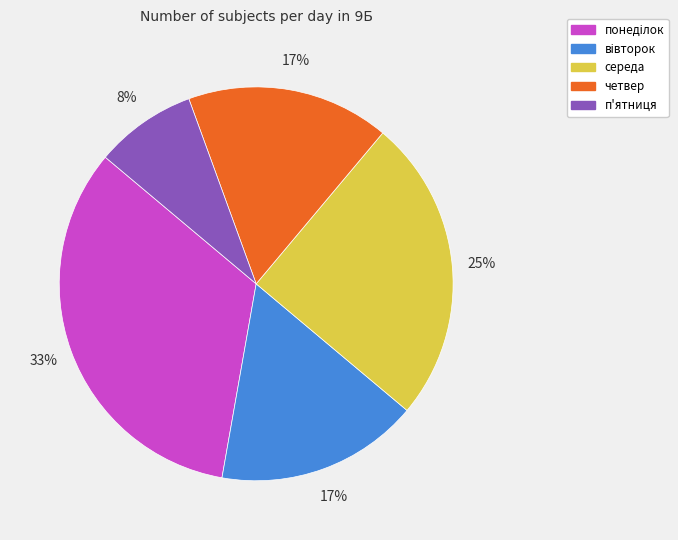

What is the smallest slice in the pie chart?

п'ятниця